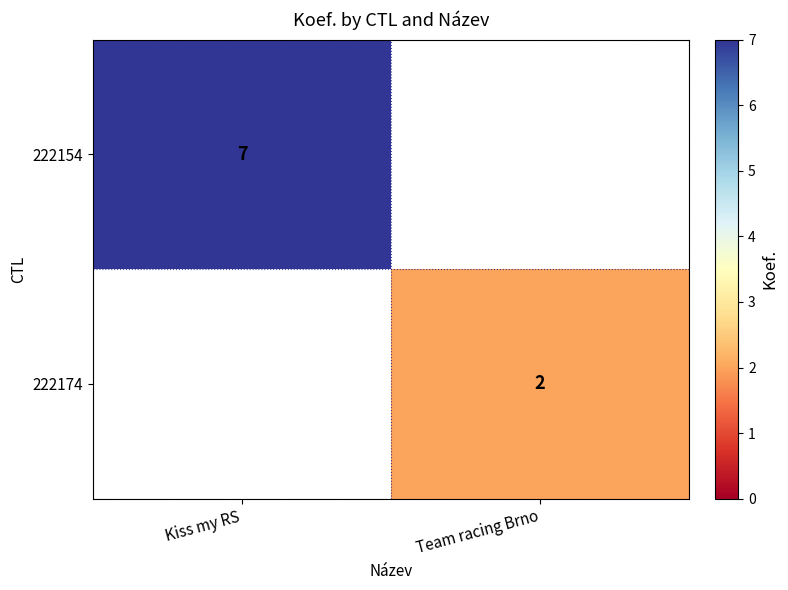

Is it true that 222174 equals 2 at Team racing Brno?

True